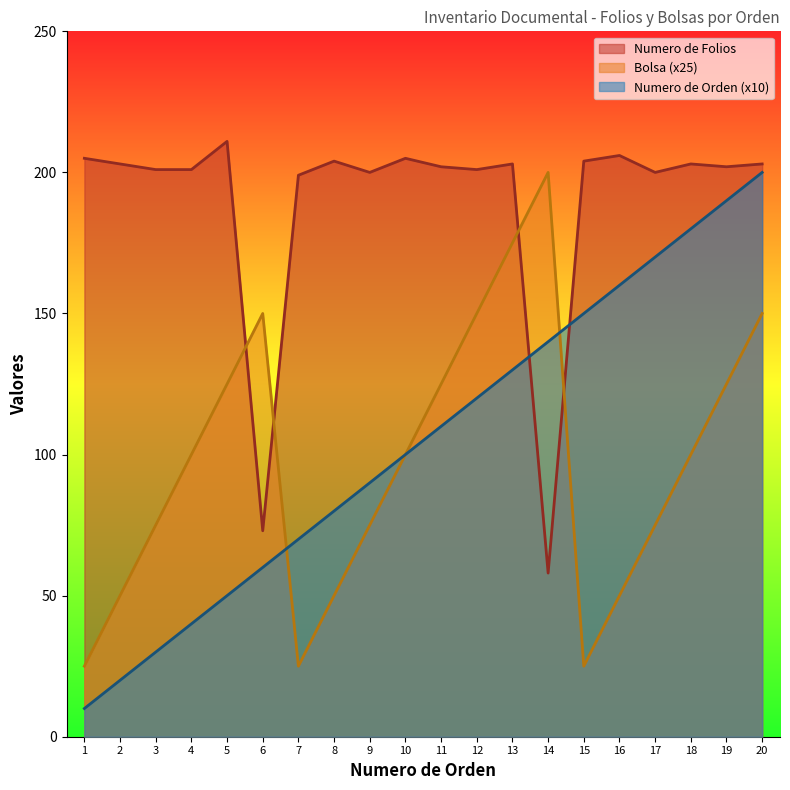

What is the difference between the Numero de Folios values at 6 and 11?

129